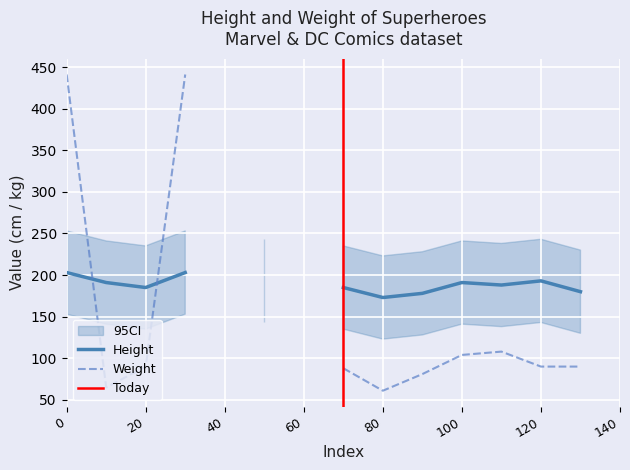

Which series has the widest spread of values?

Weight